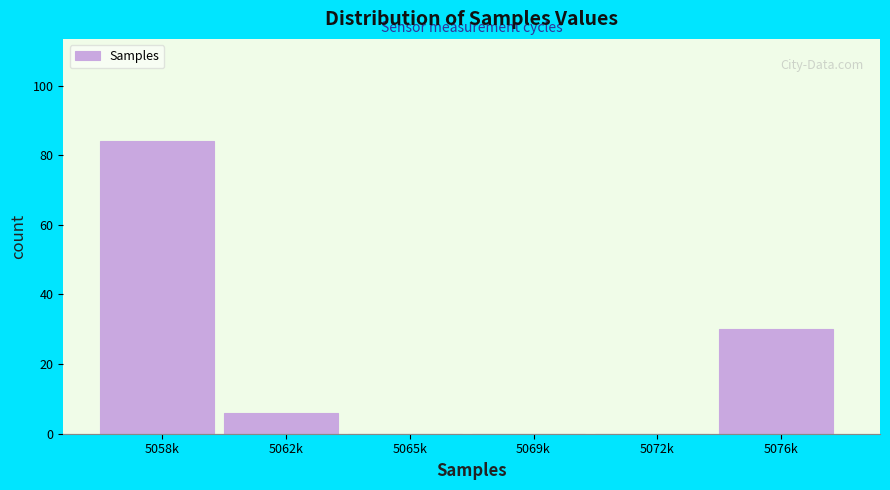

Reading left to right, list all the values displayed in this chart.

5058k=84	5062k=6	5065k=0	5069k=0	5072k=0	5076k=30